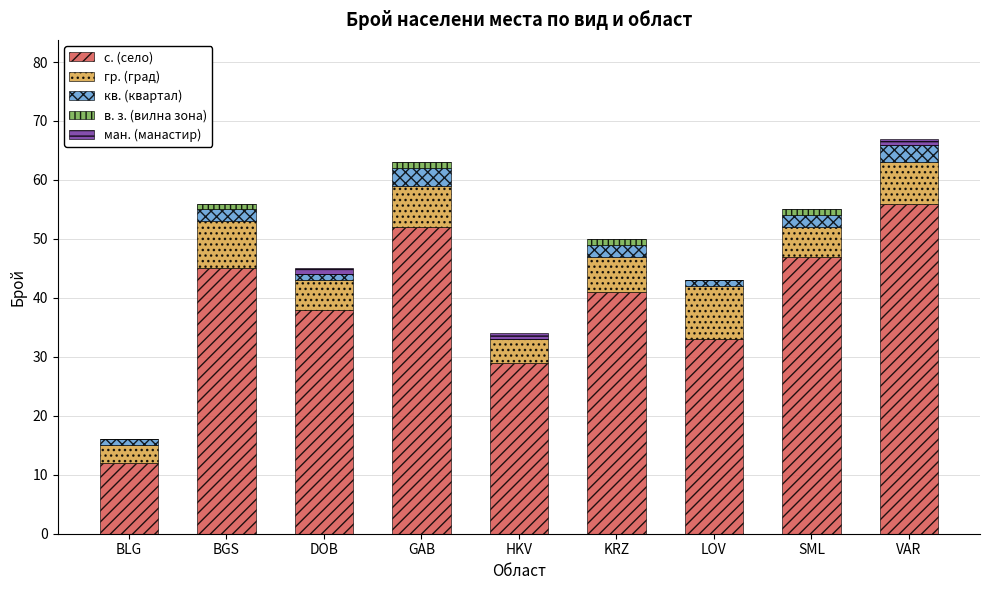

Are the bars grouped side by side (vs. stacked)?

No